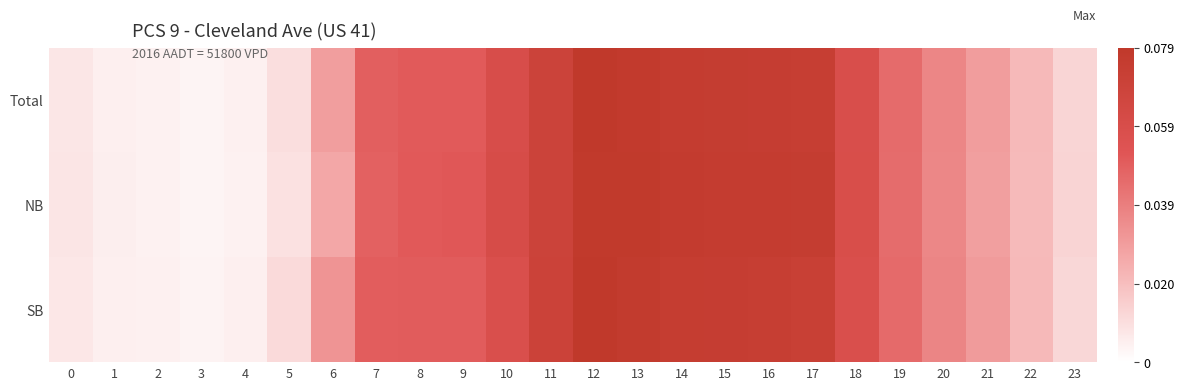

List the series in order of their peak value, highest first.

SB, Total, NB